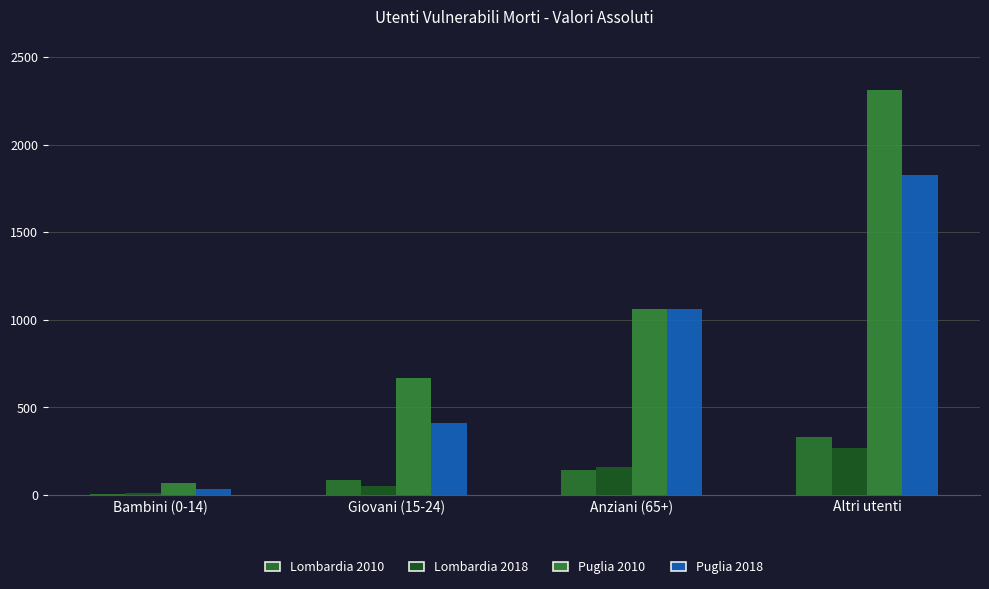

Does the chart contain stacked bars?

No